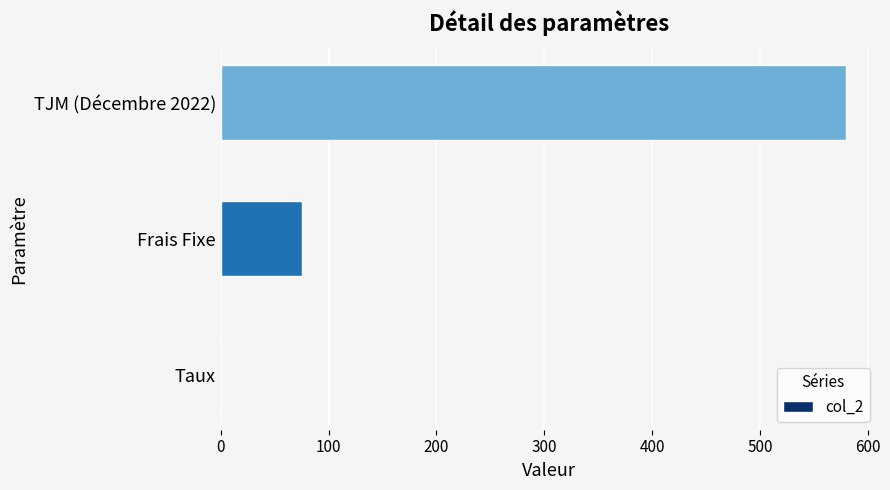

Reading bottom to top, transcribe all the data shown in this chart.

Taux=0.1	Frais Fixe=75.0	TJM (Décembre 2022)=580.0